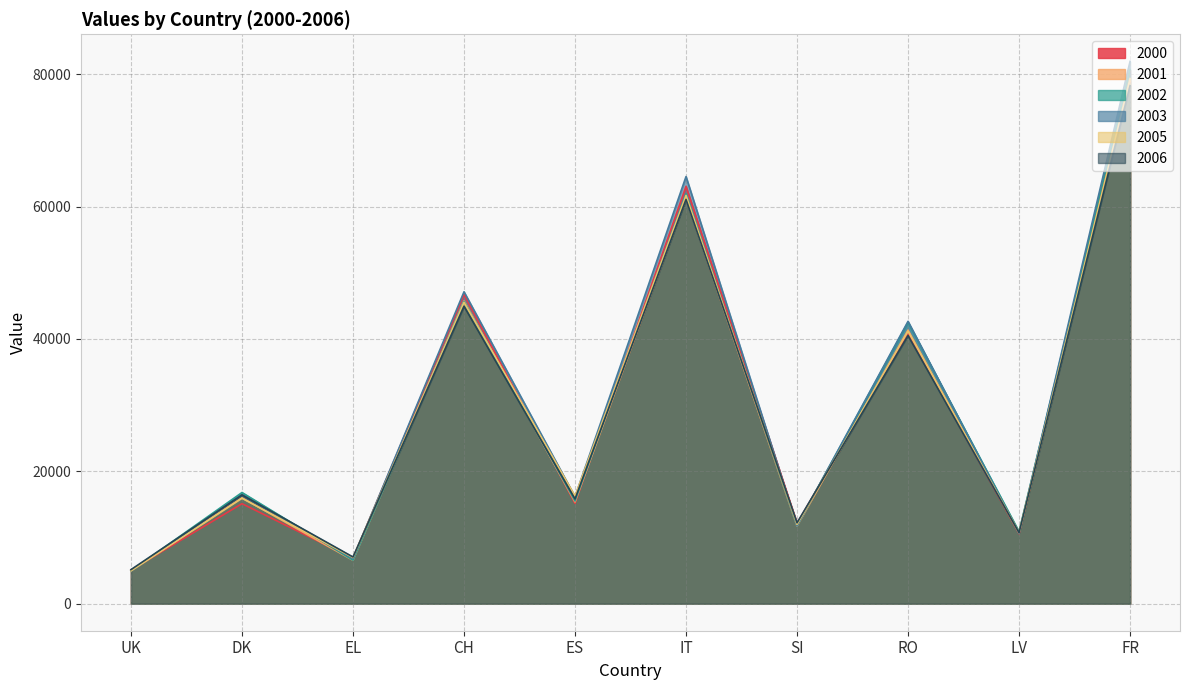

At which label does 2000 first exceed 15152?

CH